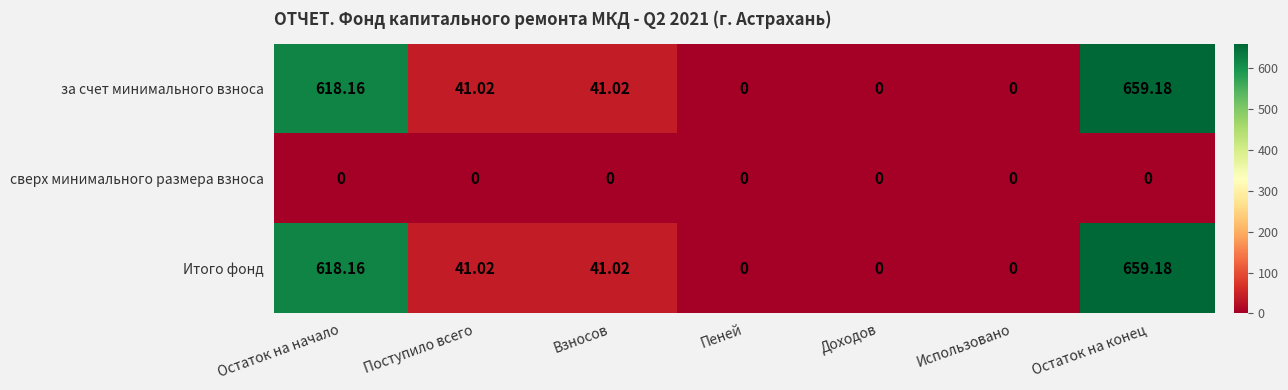

Where does the Итого фонд series first go above 41?

Остаток на начало